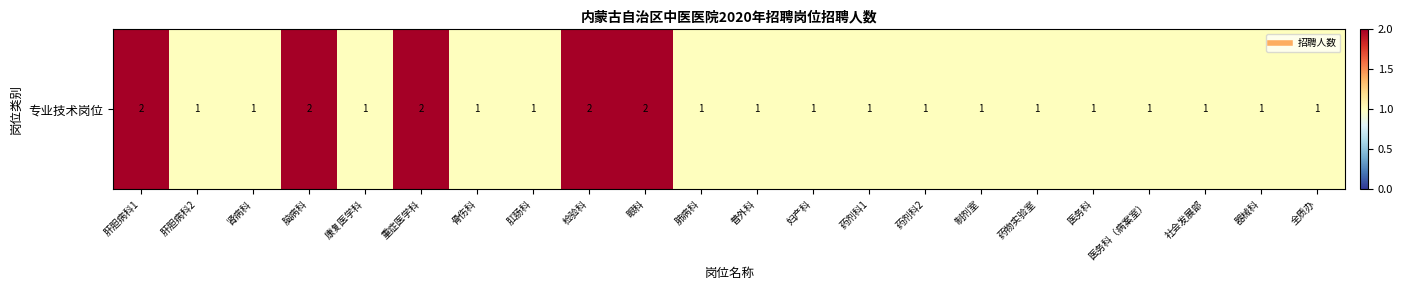

What is the ratio of the value at 医务科（病案室） to the value at 社会发展部?

1.0